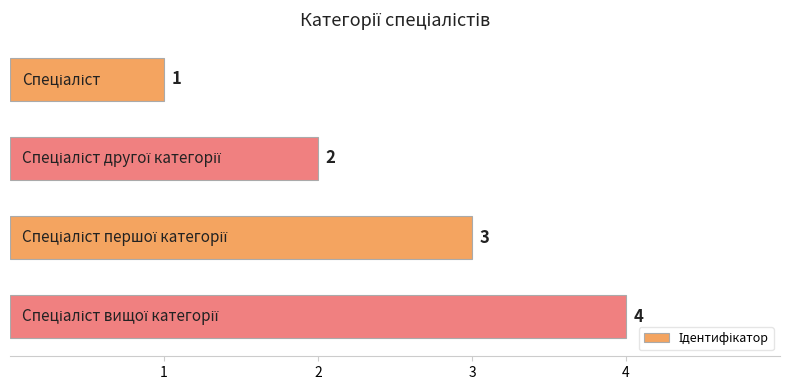

What is the sum of all values?

10